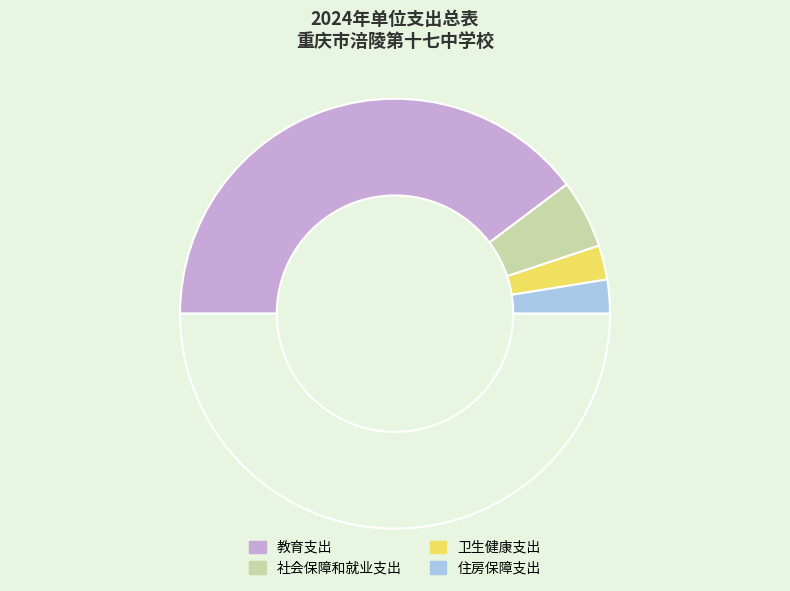

To the nearest percent, what is the average slice percentage?

25%